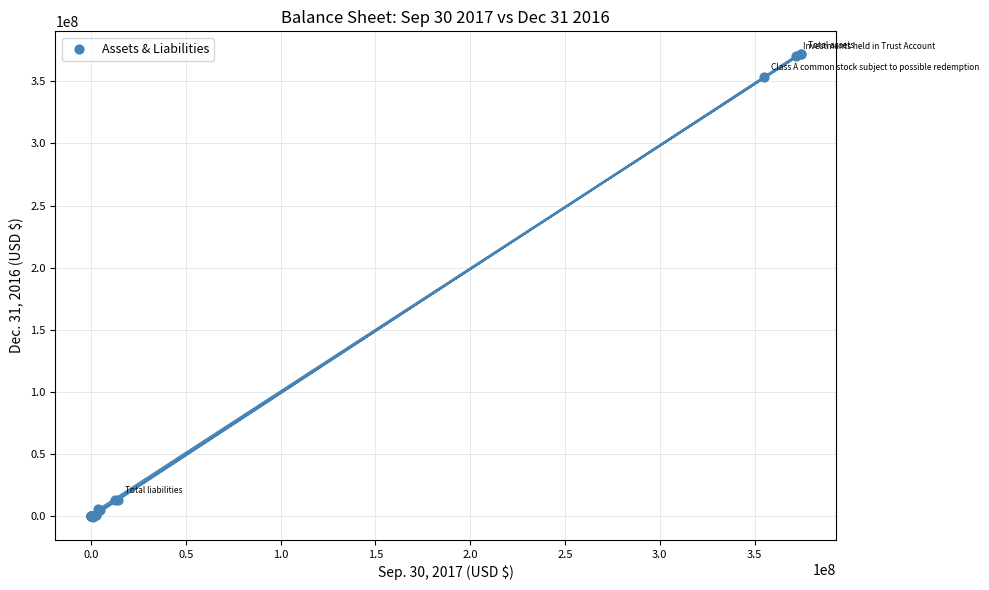

What Y value in the scatter plot is closest to 185595642?

353297649